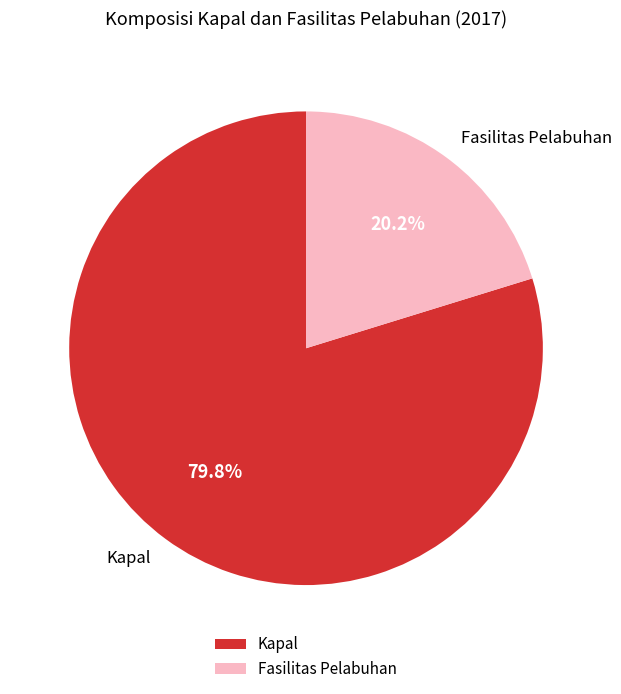

Combined, what portion of the pie is Kapal and Fasilitas Pelabuhan?

100.0%